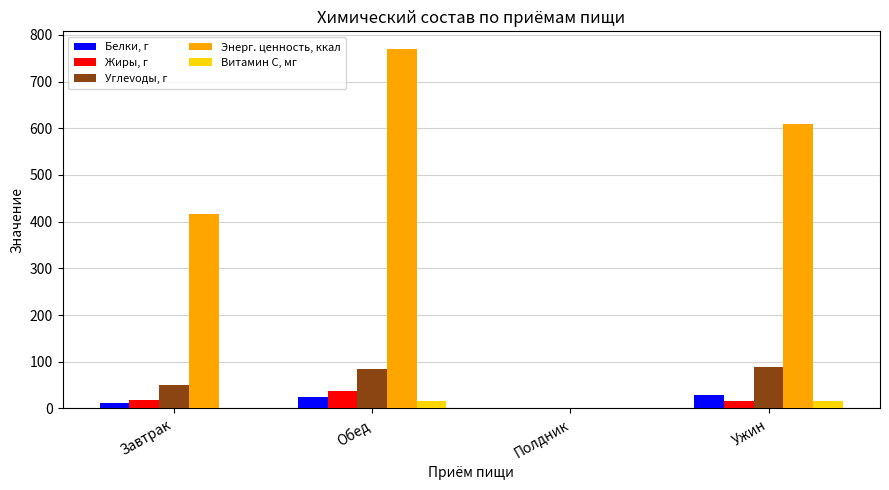

Count the number of categories in the chart.

4